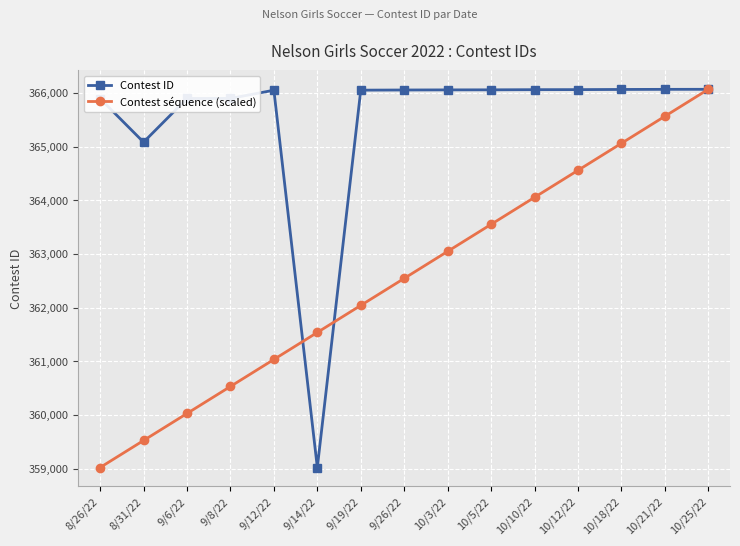

What is the approximate value of Contest ID at 10/18/22?

366064.0